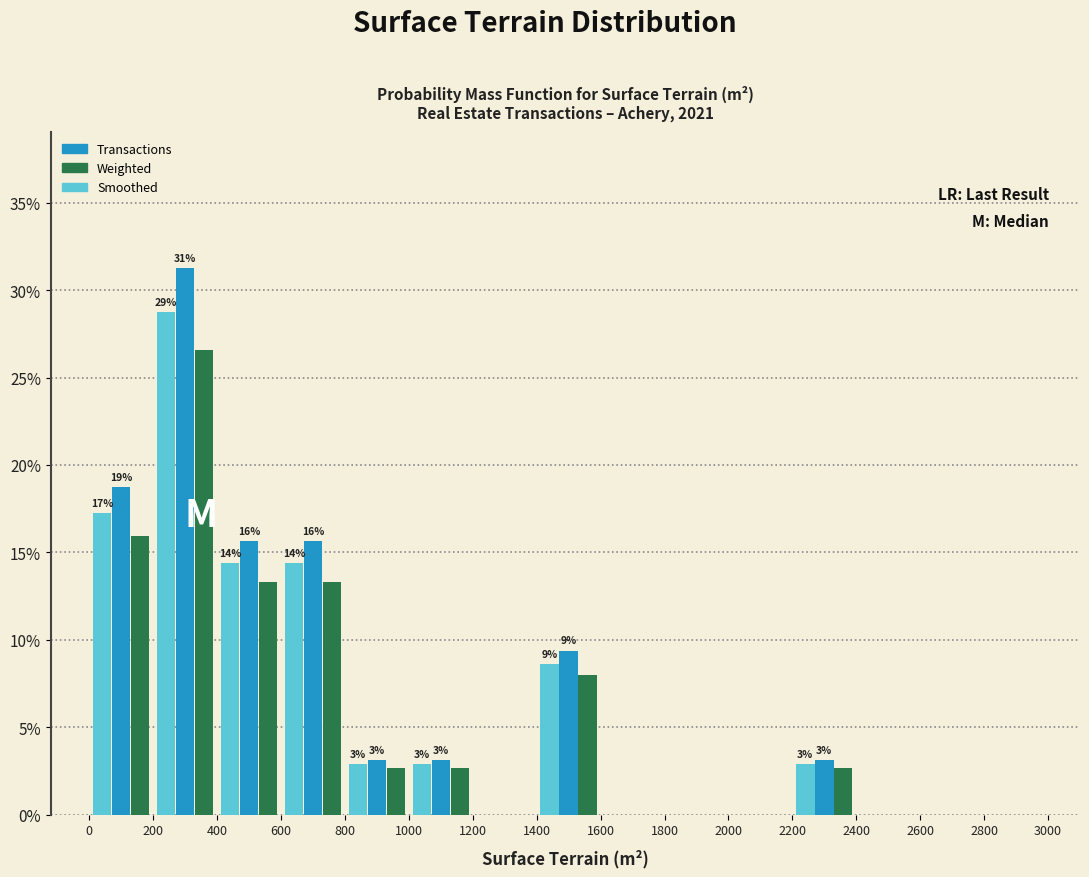

In the Smoothed series, which range on the x-axis has the tallest bar?

200 to 400